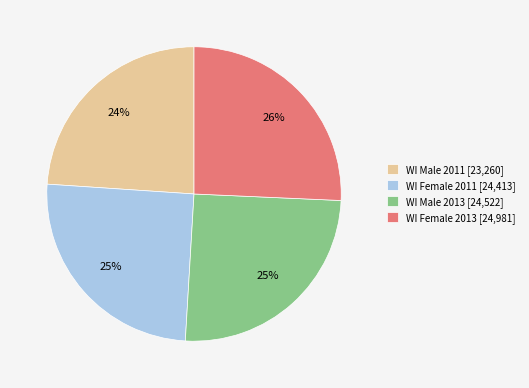

To the nearest percent, what is the average slice percentage?

25%